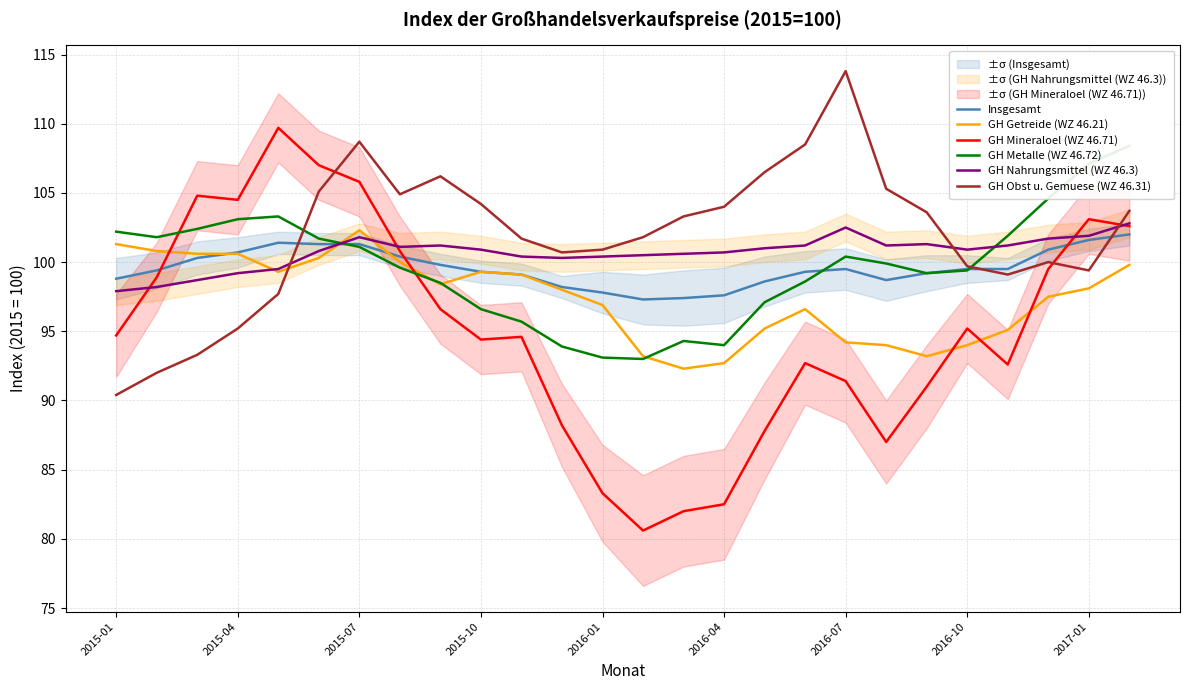

At 16, list the series in order from smallest to largest.

GH Mineraloel (WZ 46.71), GH Getreide (WZ 46.21), GH Metalle (WZ 46.72), Insgesamt, GH Nahrungsmittel (WZ 46.3), GH Obst u. Gemuese (WZ 46.31)